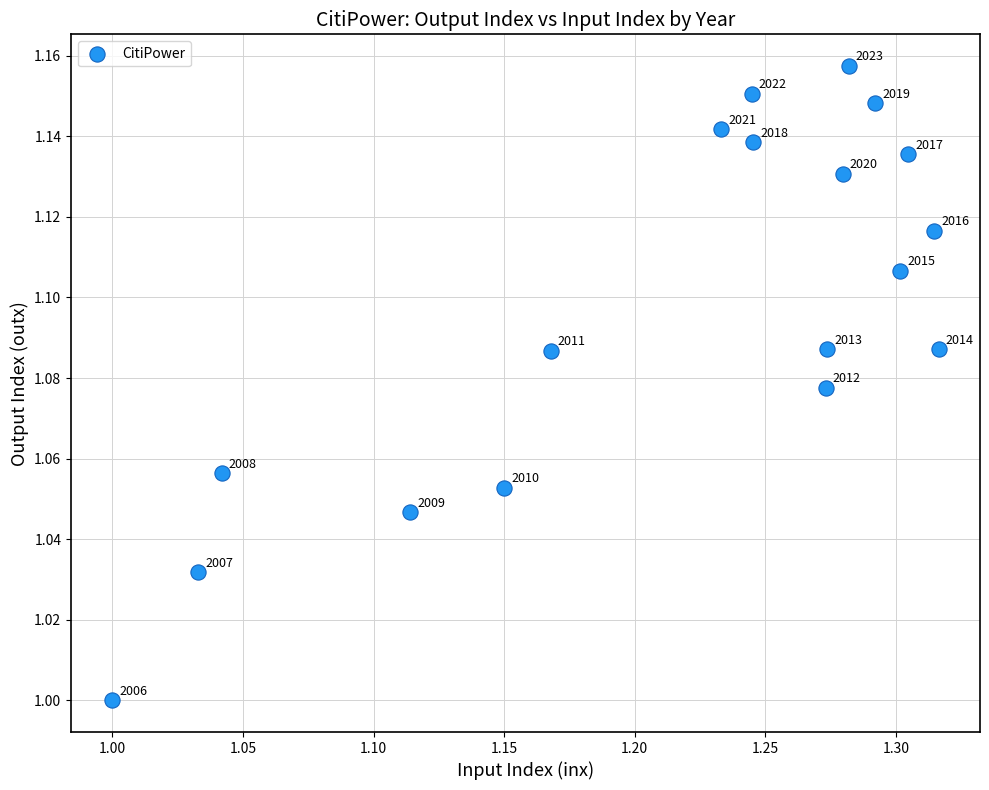

What is the range of X values (max minus min)?

0.3